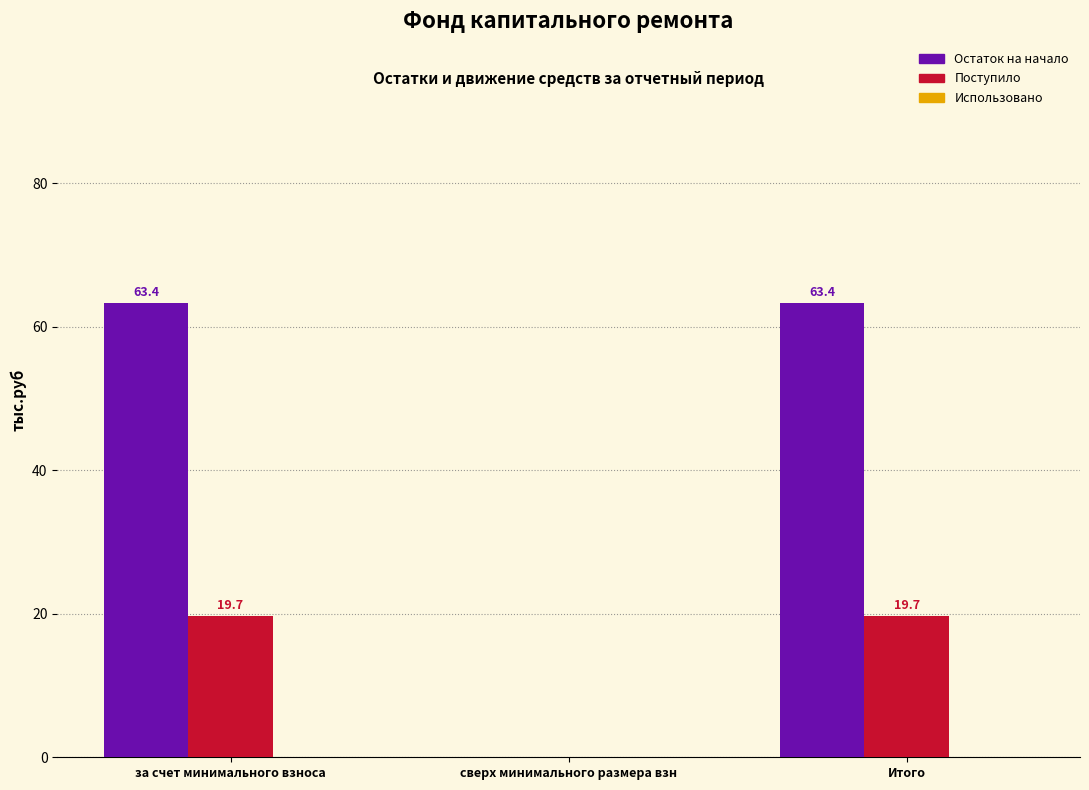

Which series has the largest total across all categories?

Остаток на начало